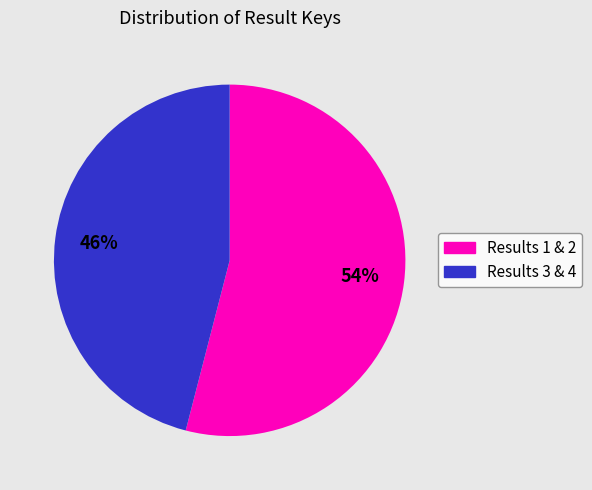

Is there a majority slice in this chart?

Yes